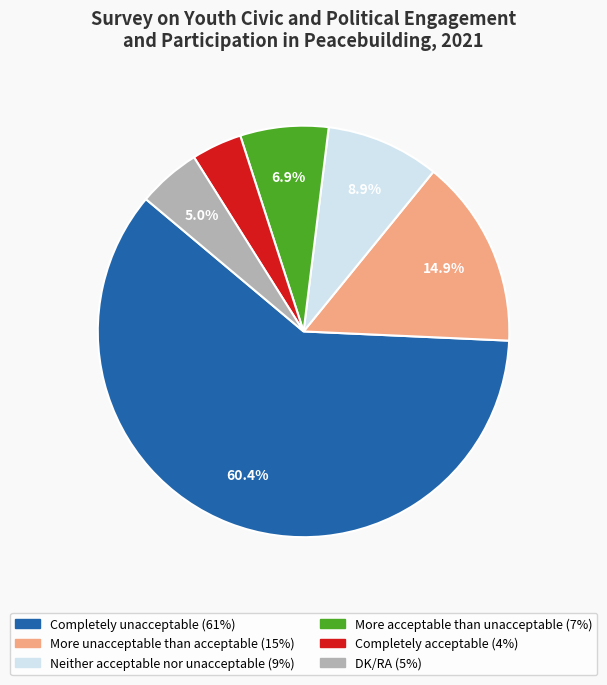

What is the smallest slice in the pie chart?

Completely acceptable